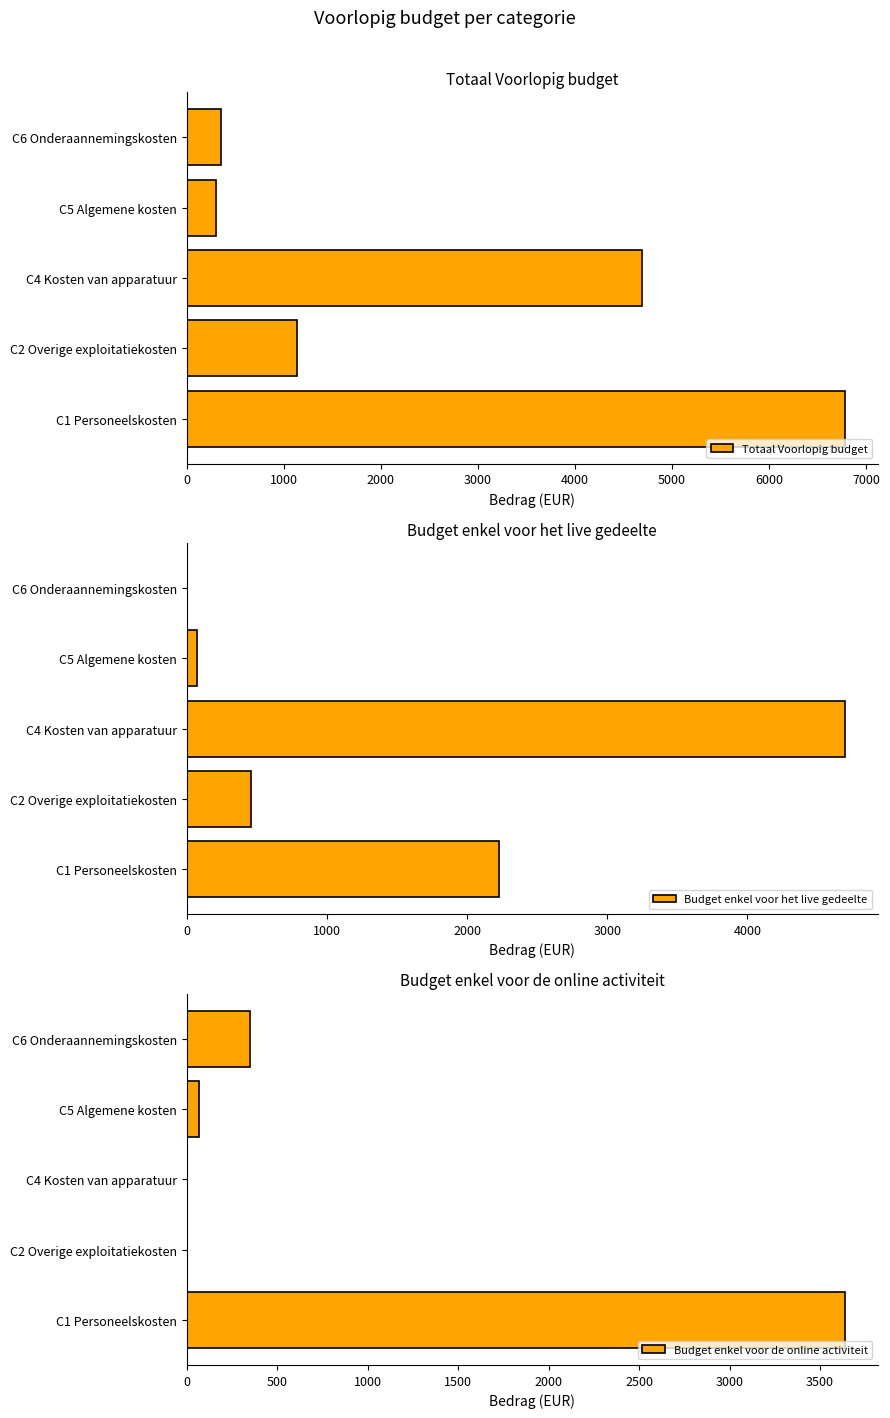

At which label is Totaal Voorlopig budget closest to 3539?

C4 Kosten van apparatuur